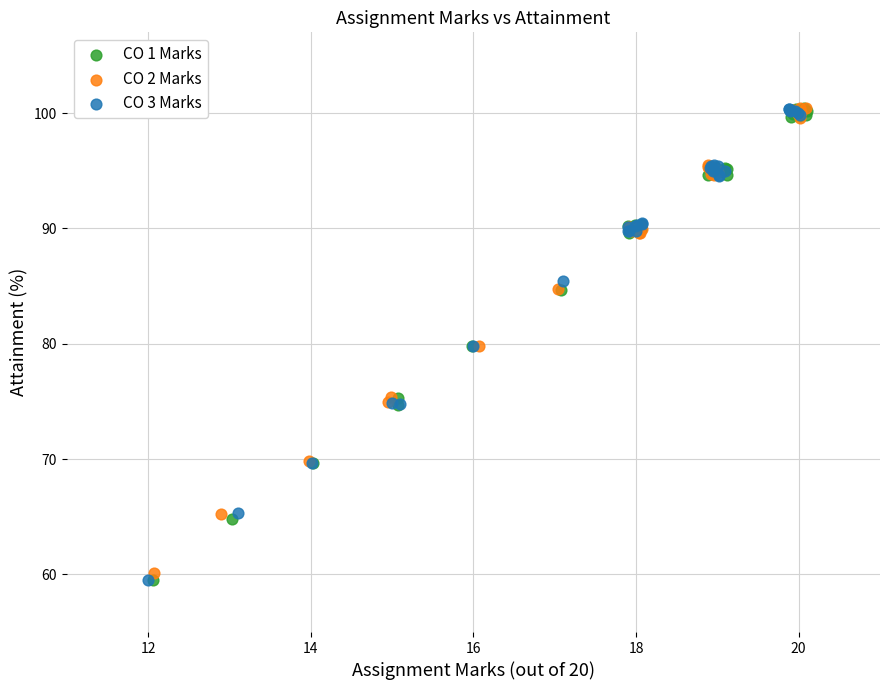

What are all the series names shown in the legend?

CO 1 Marks, CO 2 Marks, CO 3 Marks